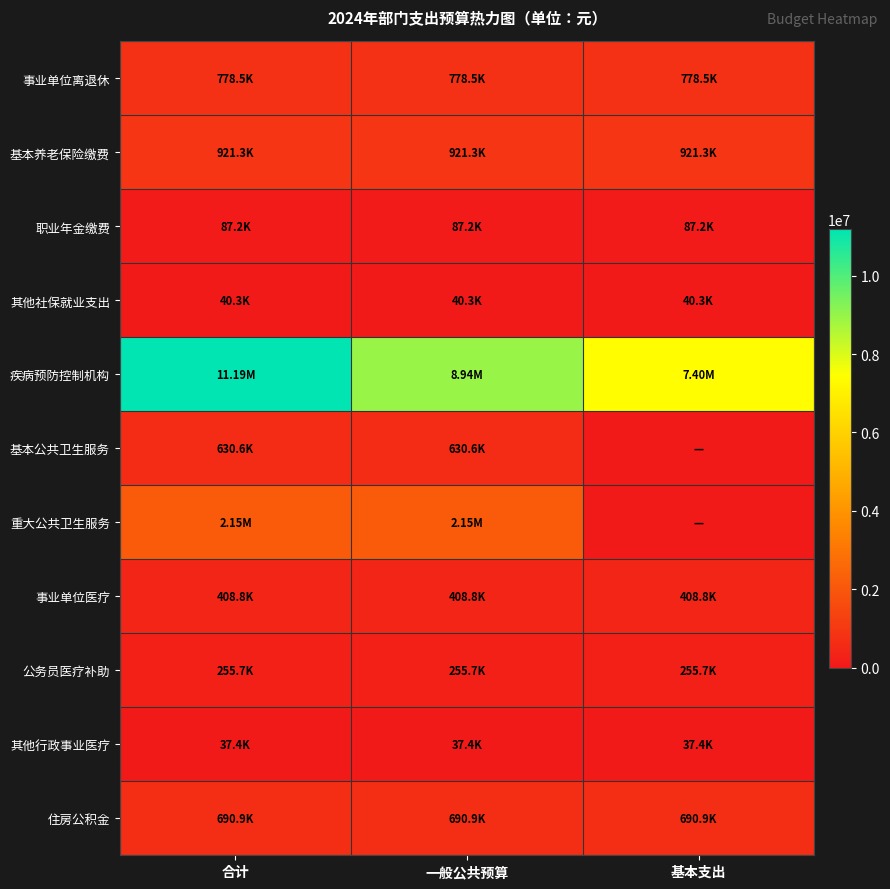

Which series has the largest total across all categories?

疾病预防控制机构